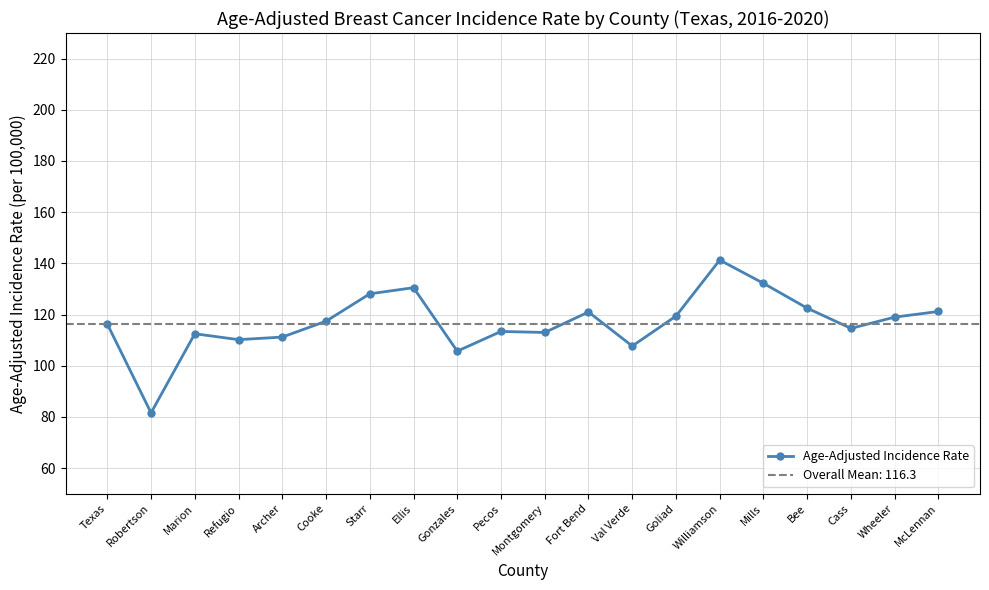

What is the sum of the values at Bee and Ellis?

253.0